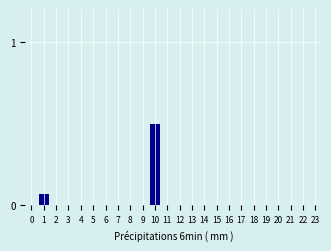

What is the sum of the values at 10 and 16?

0.5